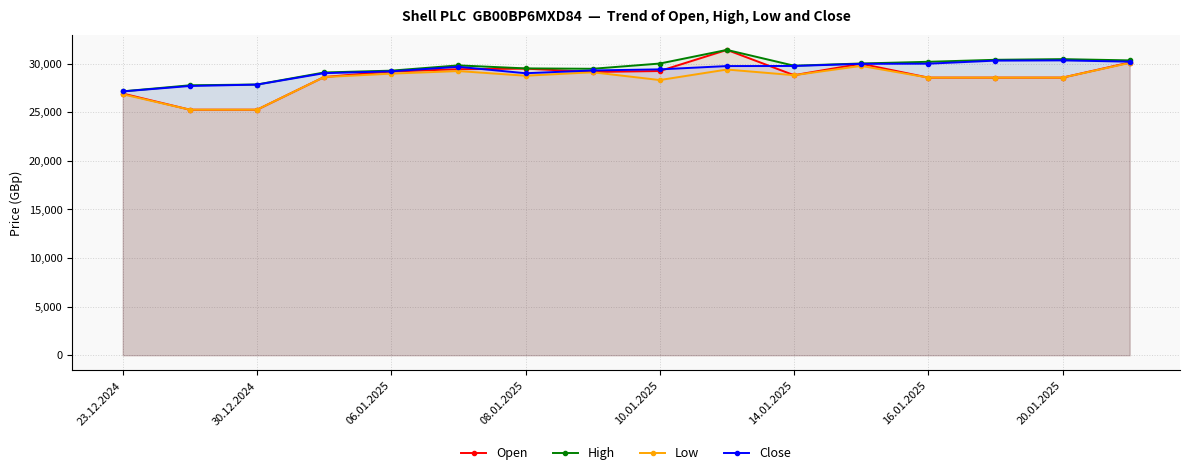

What is the lowest value of the High series?

27137